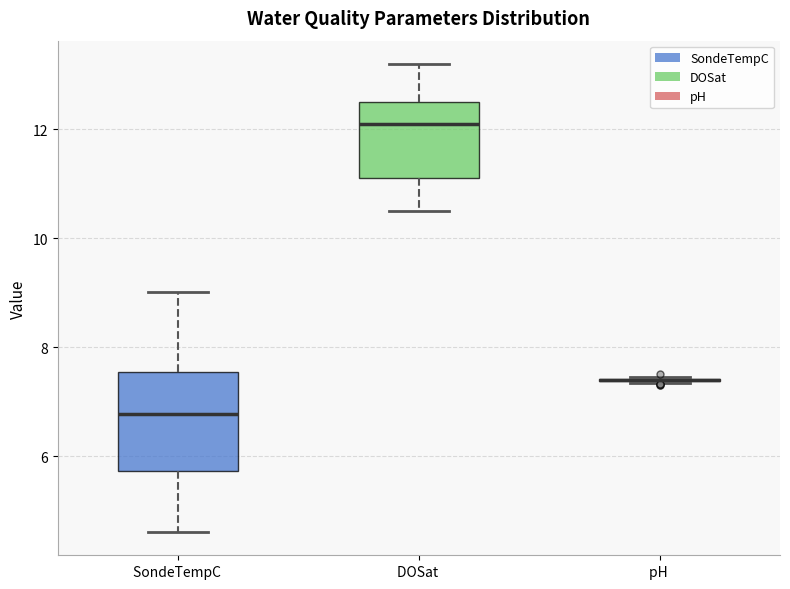

Reading left to right, read every box against the y-axis: the position of its median line, the range the box covers, and the ends of its whiskers. The values are not printed on the chart, so give them approximately, as read against the axis.

SondeTempC: median 6.8, box 5.8 to 7.6, whiskers 4.6 to 9.0
DOSat: median 12.2, box 11.2 to 12.6, whiskers 10.6 to 13.2
pH: box collapsed to a line at 7.4, whiskers 7.4 to 7.4